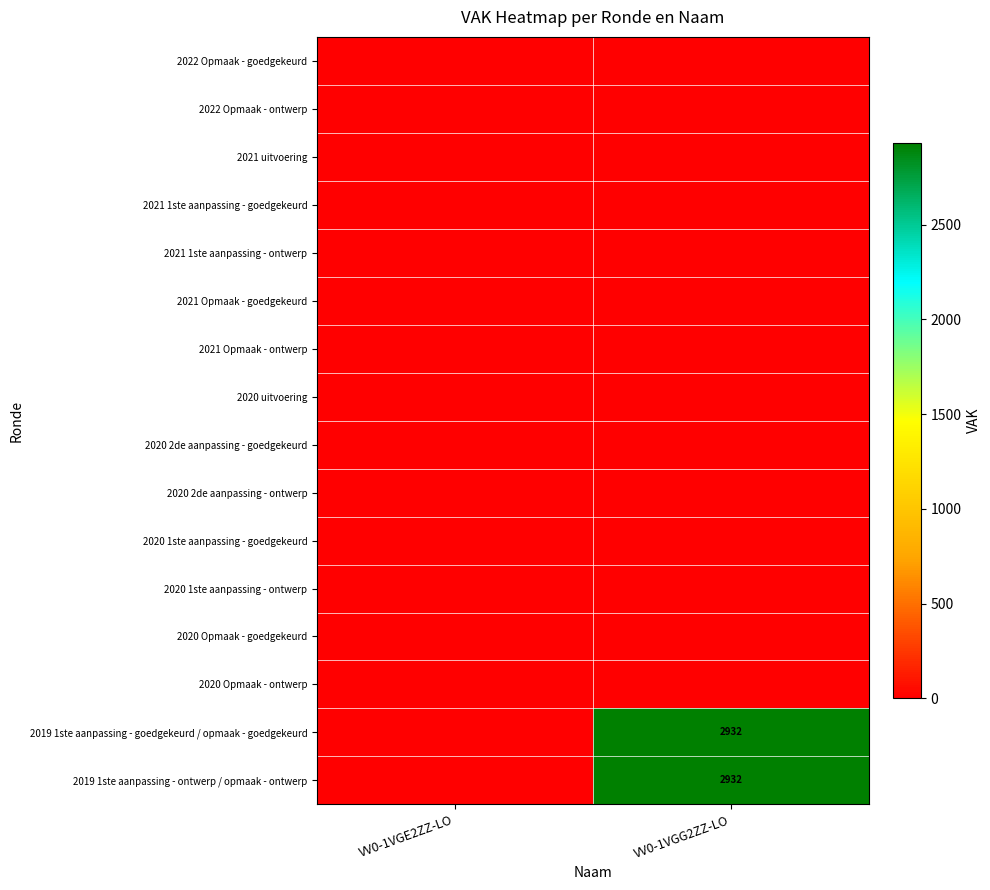

Is it true that 2019 1ste aanpassing - ontwerp / opmaak - ontwerp equals 2932 at VV0-1VGG2ZZ-LO?

True